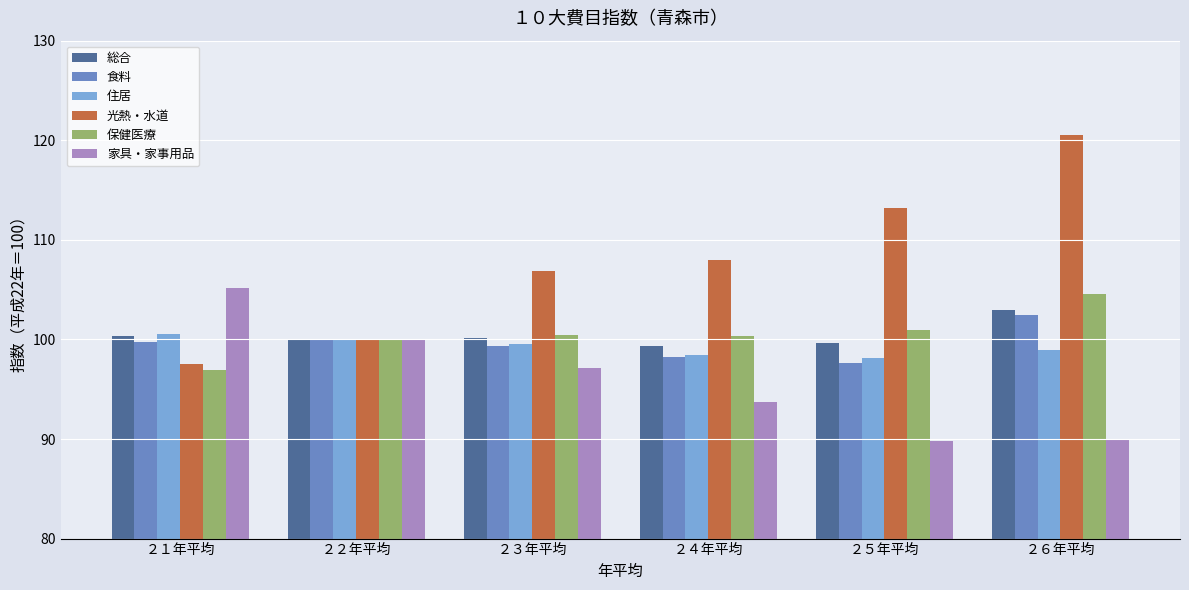

What is the maximum value for 保健医療?

104.6